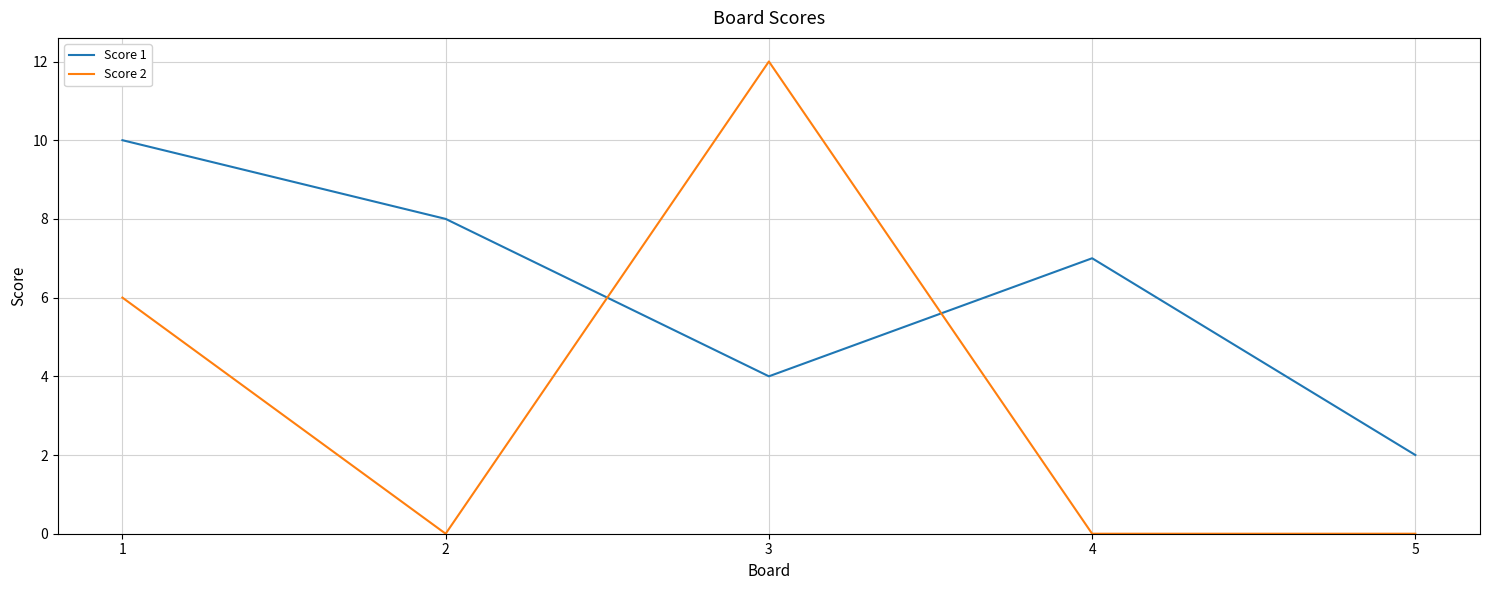

What is the average value of the Score 2 series?

4